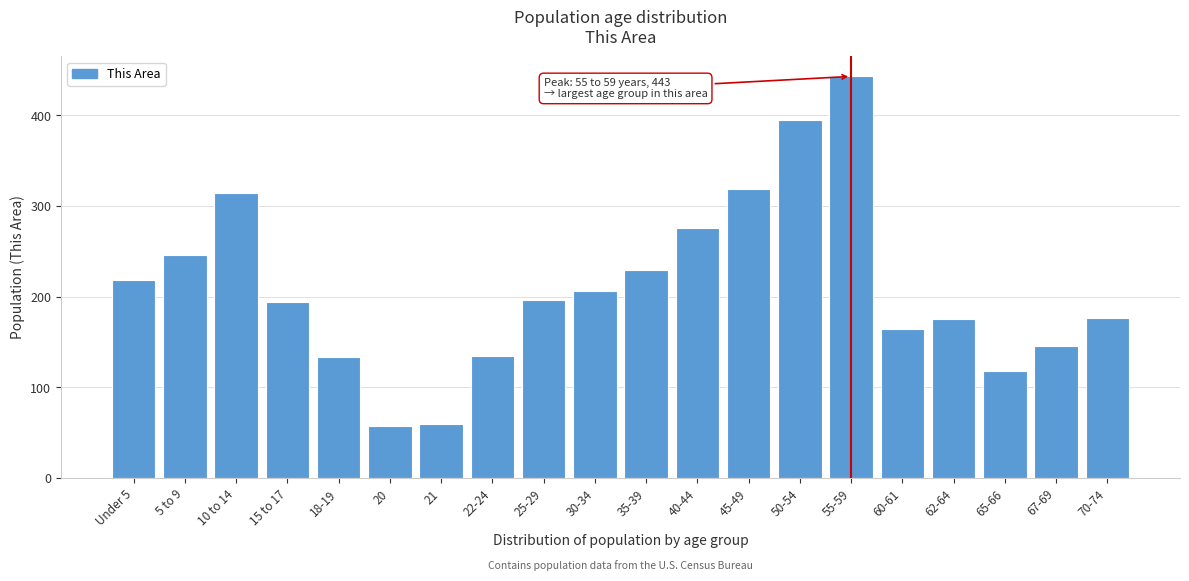

What is the label of the 7th bar from the right?

50-54